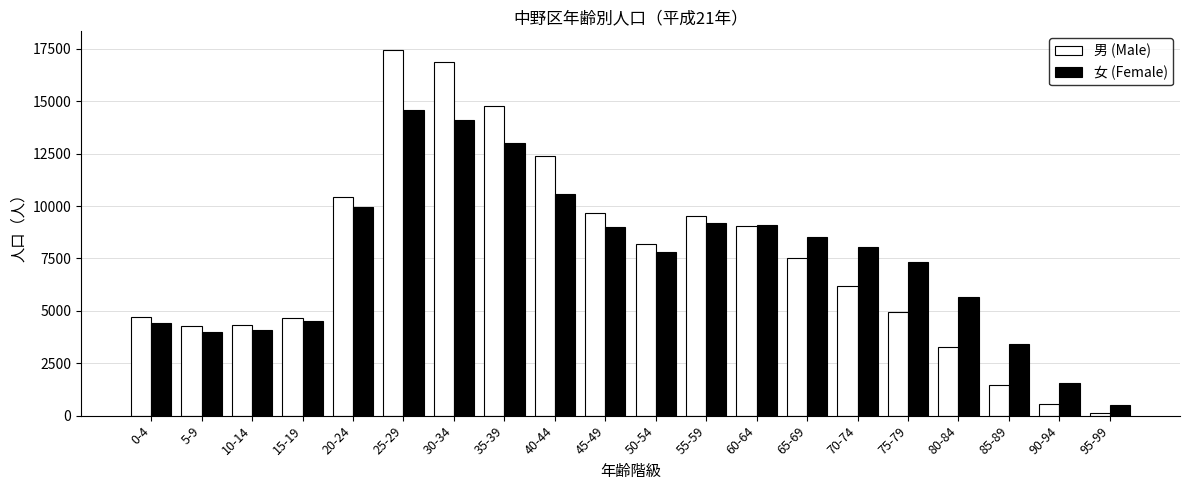

List the series in order of their peak value, highest first.

男 (Male), 女 (Female)